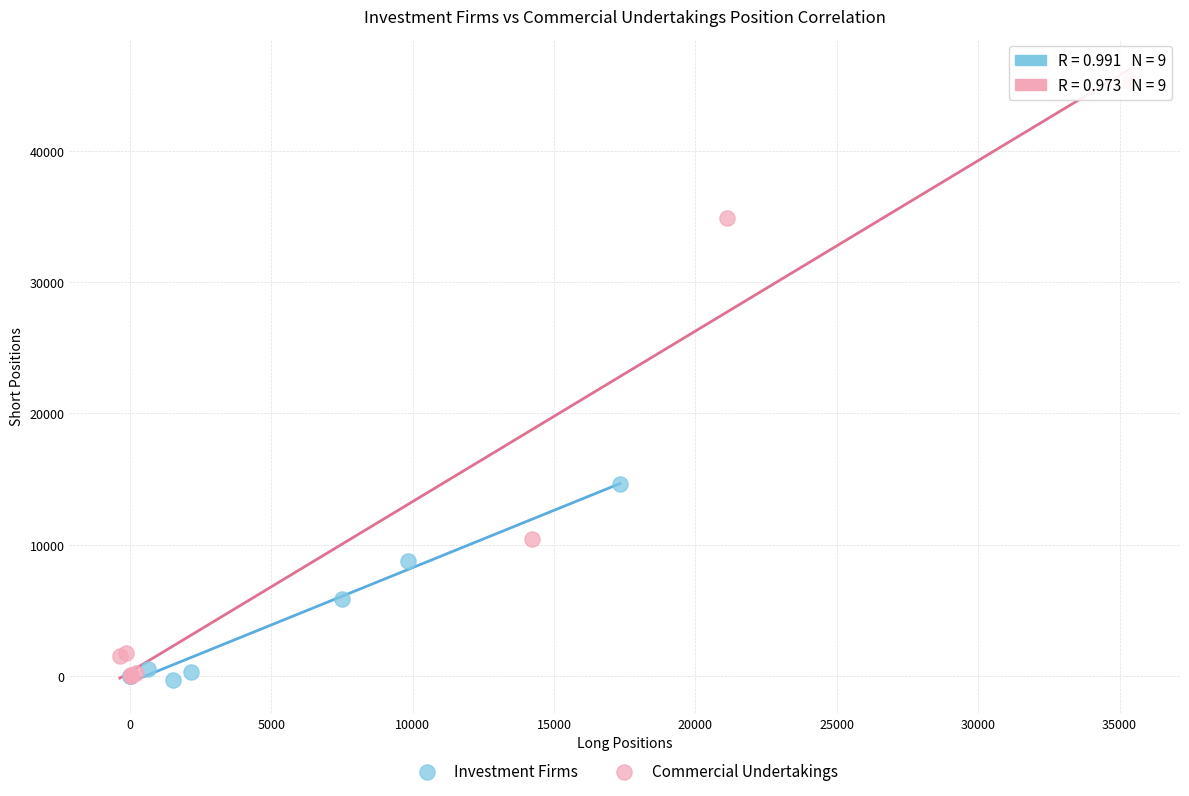

Which series has the largest Y range (max minus min)?

Commercial Undertakings